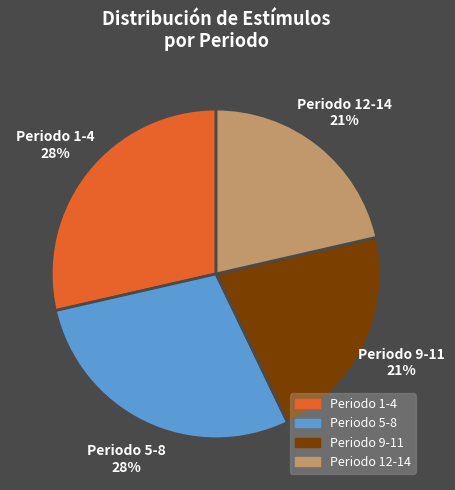

Is there a majority slice in this chart?

No